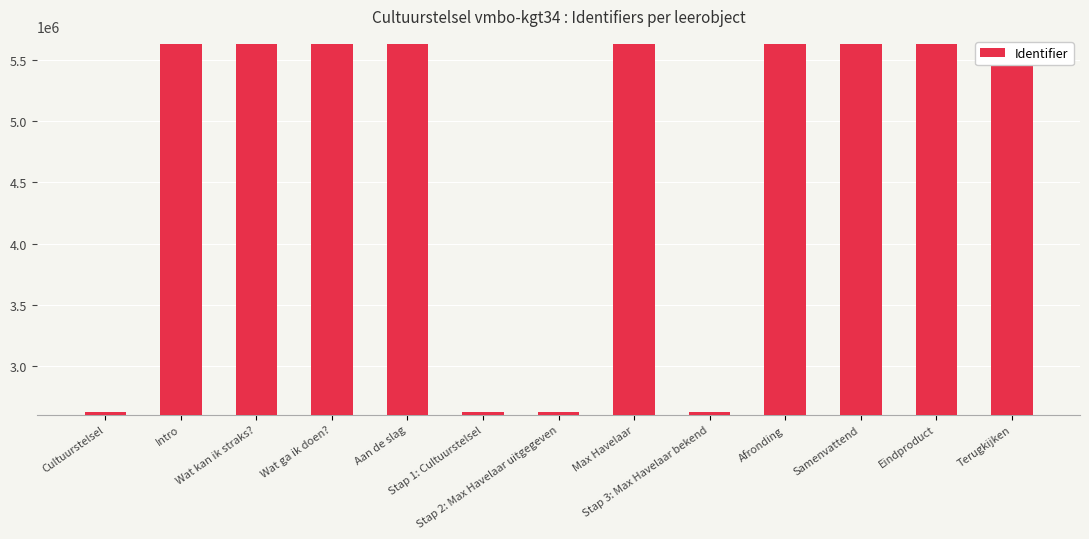

What is the average value?

4706966